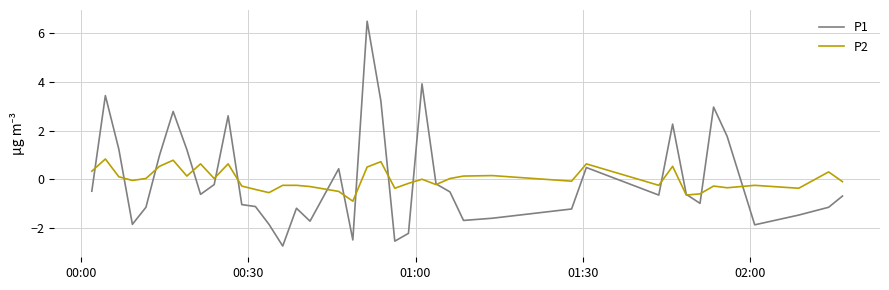

What is the minimum value shown in the chart?

-2.7